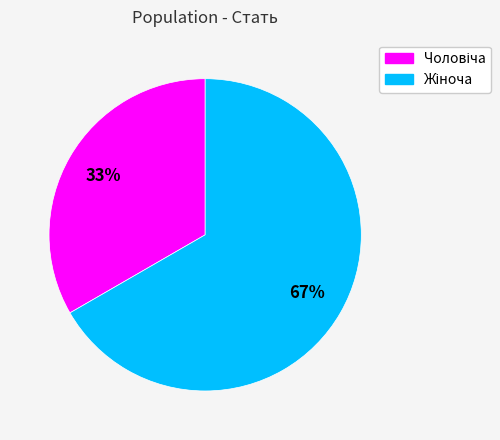

To the nearest percent, what is the average slice percentage?

50%